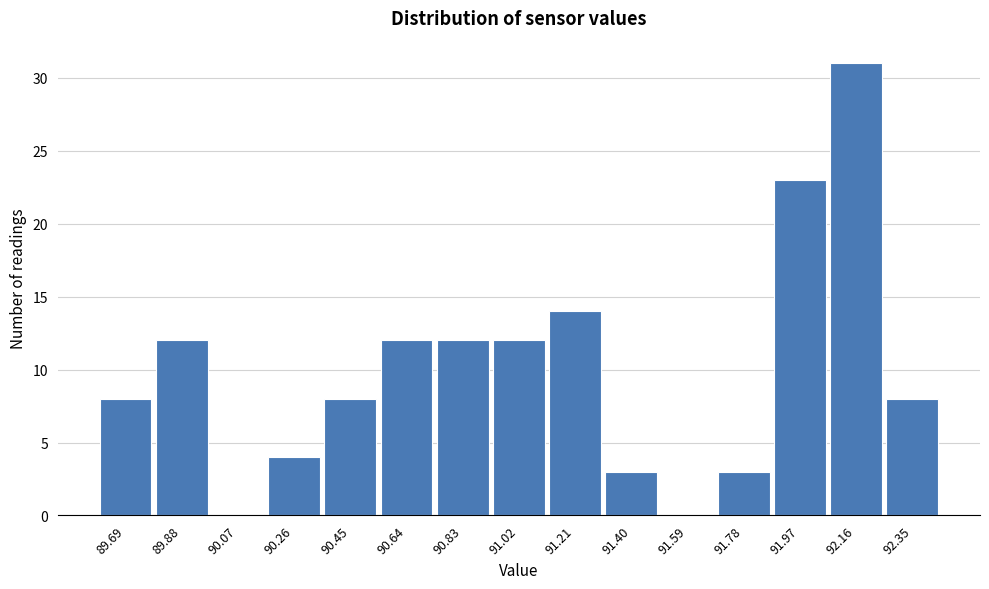

Reading right to left, transcribe all the data shown in this chart.

92.35=8	92.16=31	91.97=23	91.78=3	91.59=0	91.40=3	91.21=14	91.02=12	90.83=12	90.64=12	90.45=8	90.26=4	90.07=0	89.88=12	89.69=8